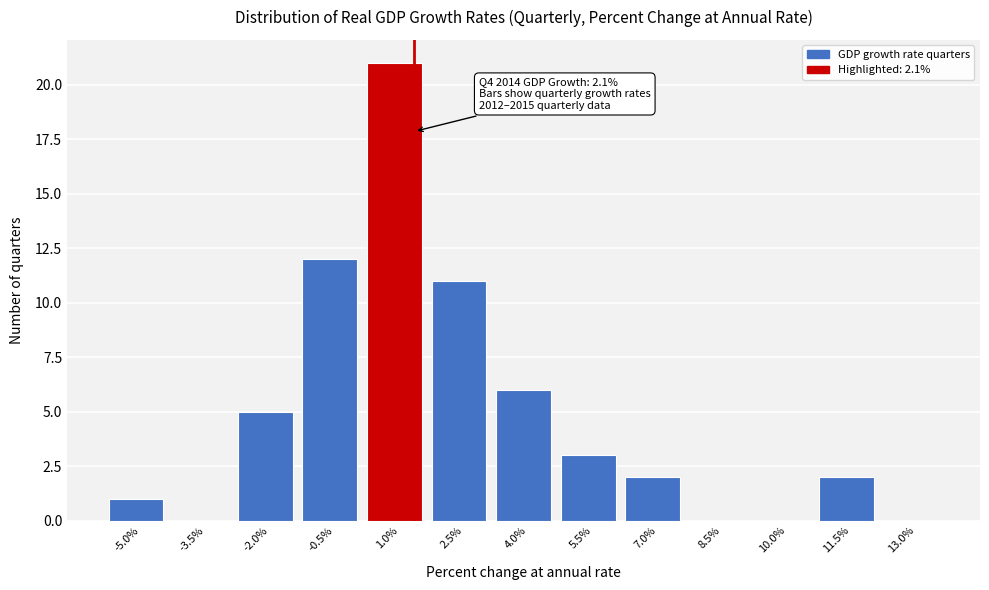

Reading left to right, list all the values displayed in this chart.

-5.0%=1	-3.5%=0	-2.0%=5	-0.5%=12	1.0%=21	2.5%=11	4.0%=6	5.5%=3	7.0%=2	8.5%=0	10.0%=0	11.5%=2	13.0%=0